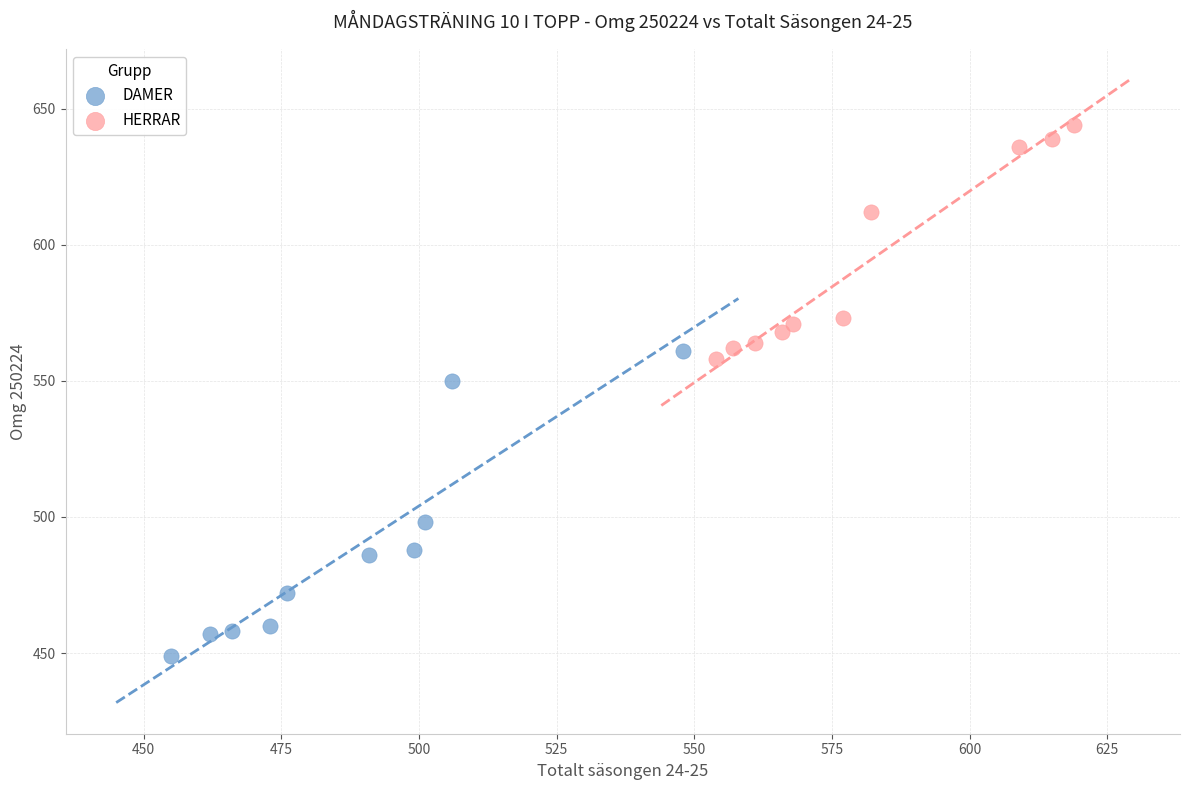

Which series has the widest spread of Y values?

DAMER